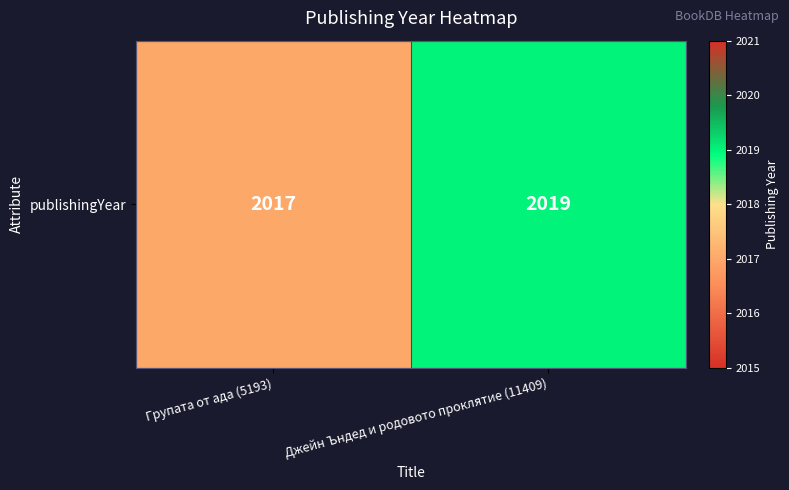

Which label corresponds to the smallest value in the chart?

Групата от ада (5193)